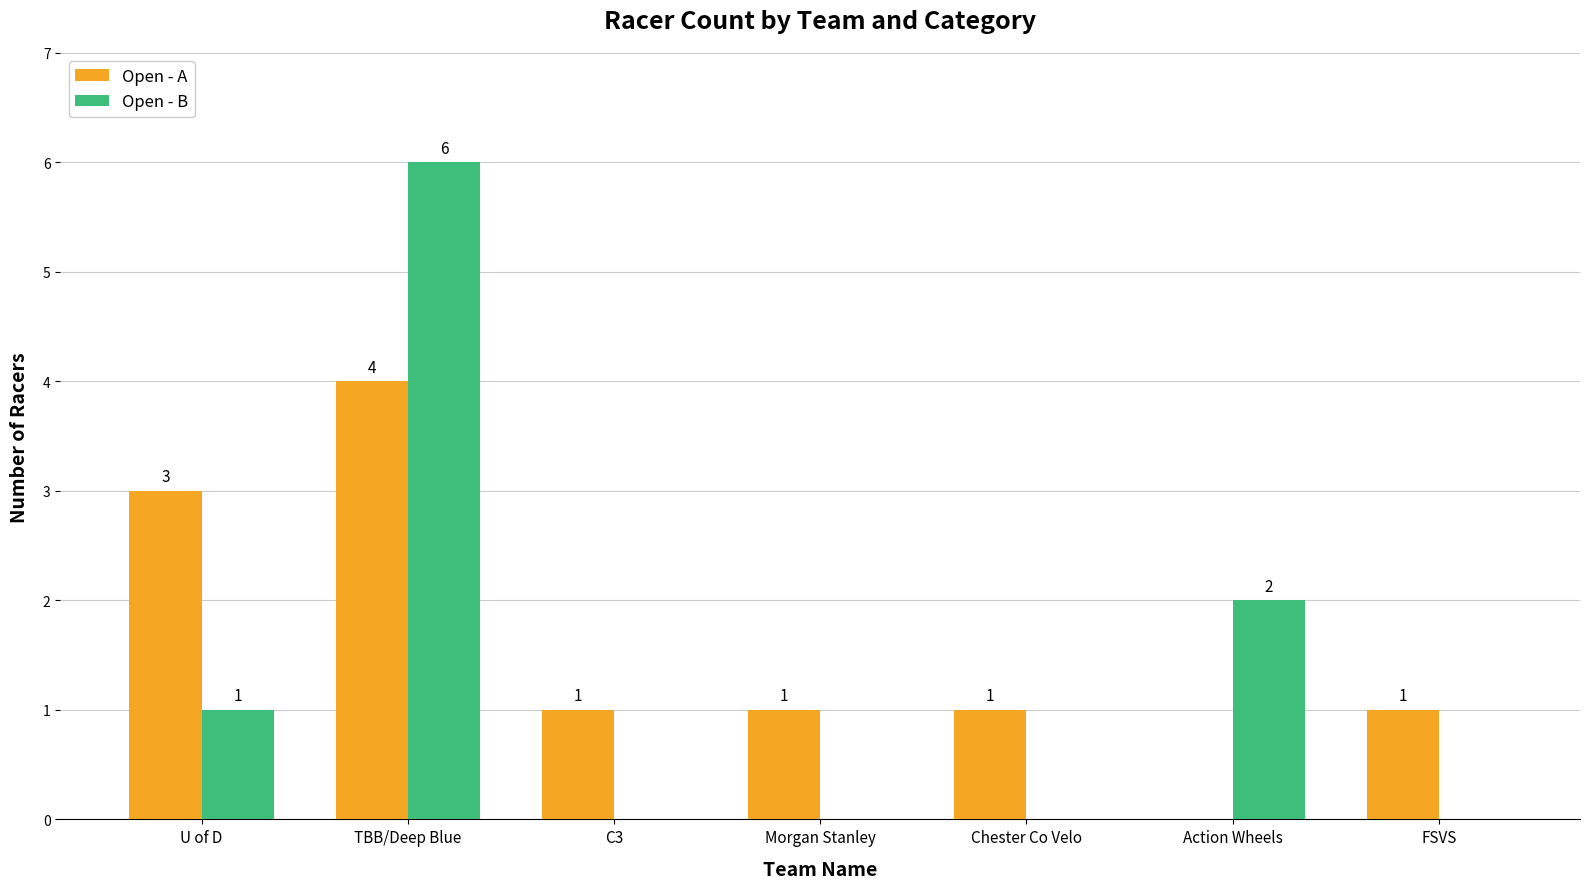

At which category is the sum across all series the highest?

TBB/Deep Blue